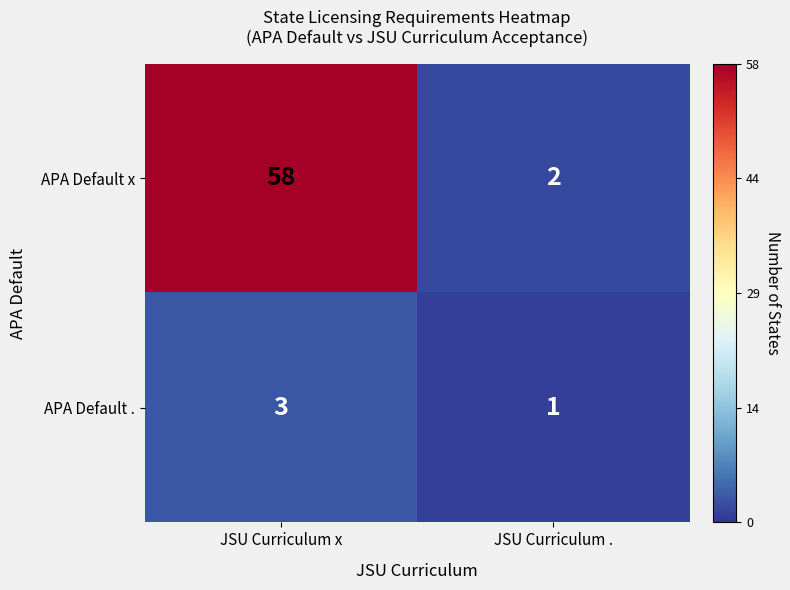

What is the greatest value displayed?

58